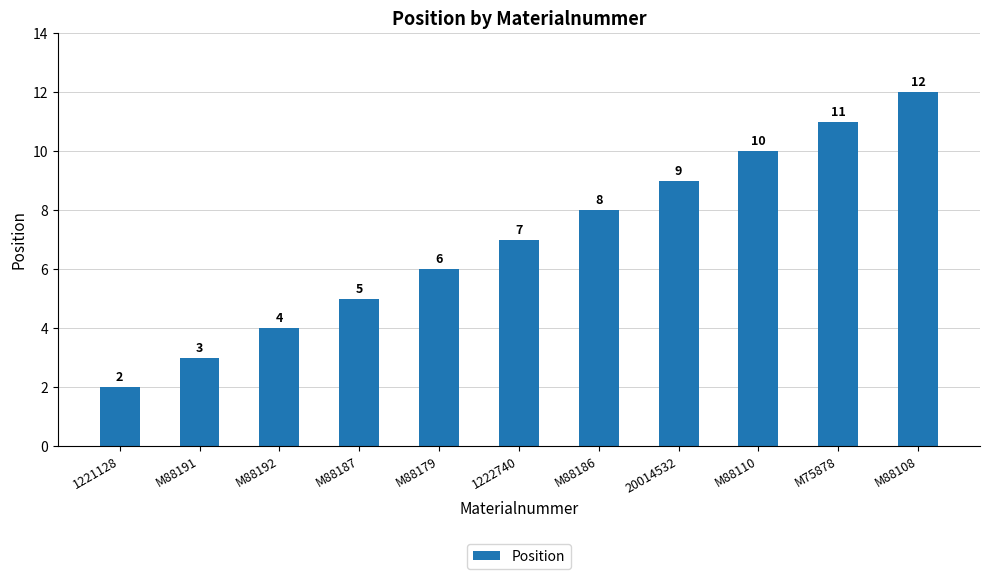

How many values are below 7?

5